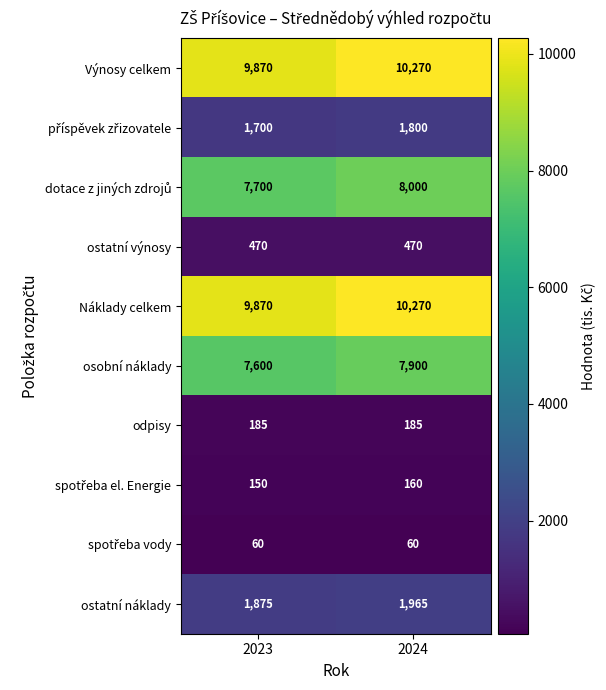

The Výnosy celkem series shows 4984 at 2023. True or false?

False